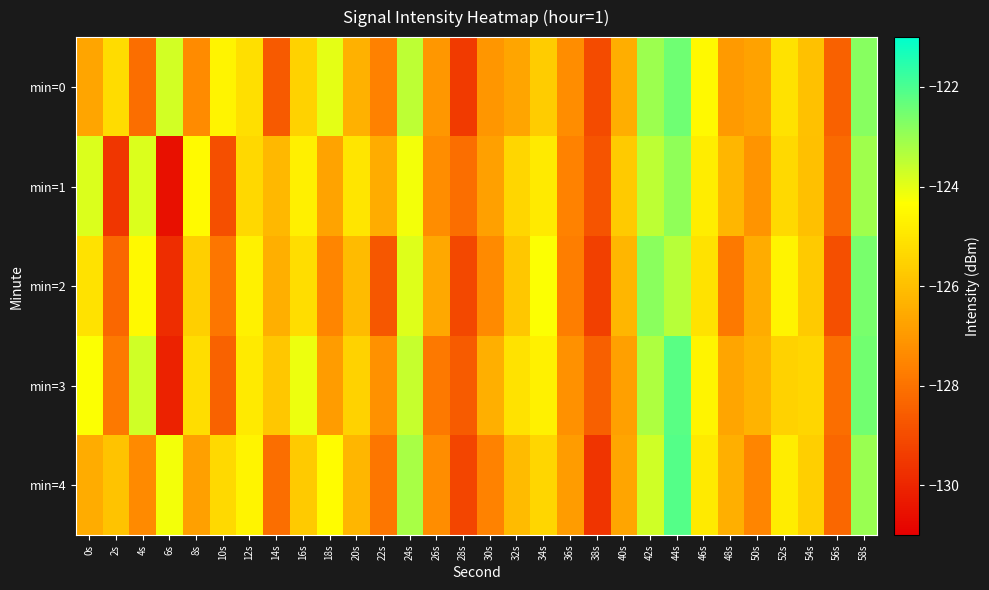

What is the difference between the highest and lowest values at 38s?

1.1